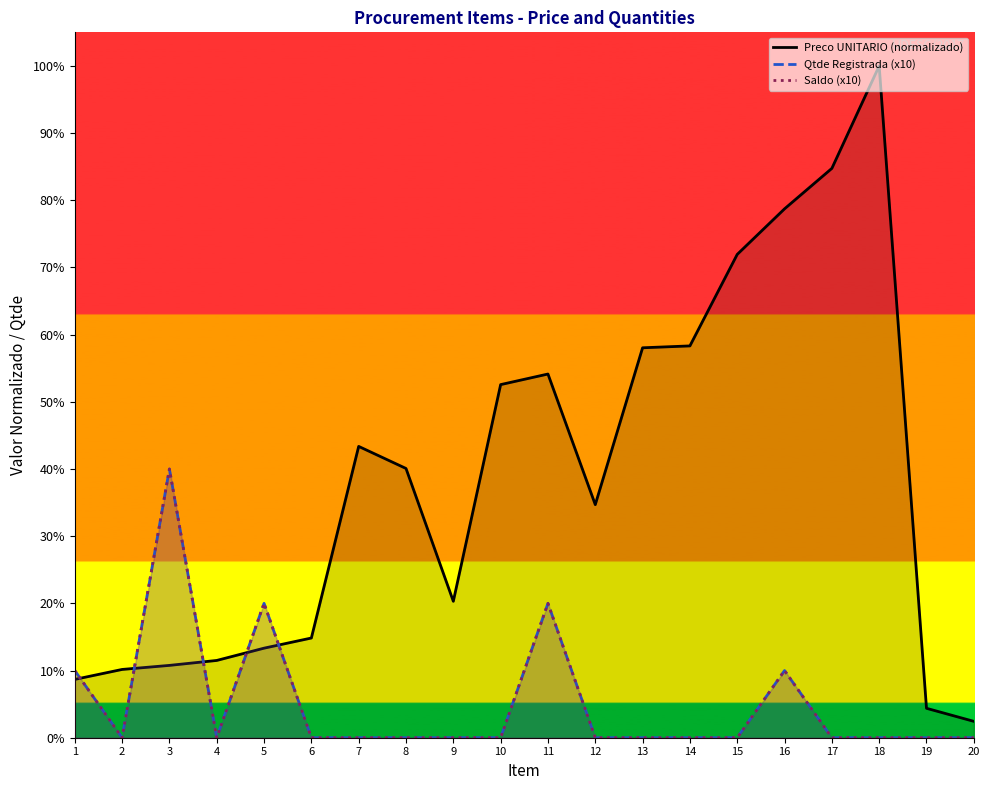

Which series has the largest range (max minus min)?

Preco UNITARIO (normalizado)